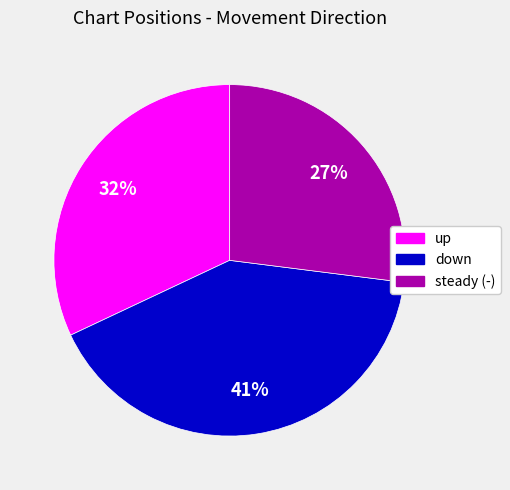

Rank the categories by value from highest to lowest.

down, up, steady (-)